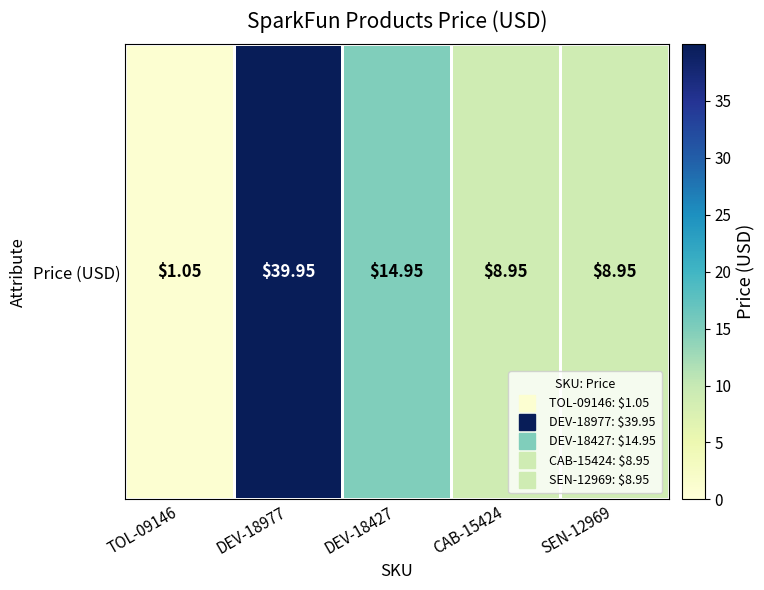

Rank the categories by value from highest to lowest.

DEV-18977, DEV-18427, CAB-15424, SEN-12969, TOL-09146